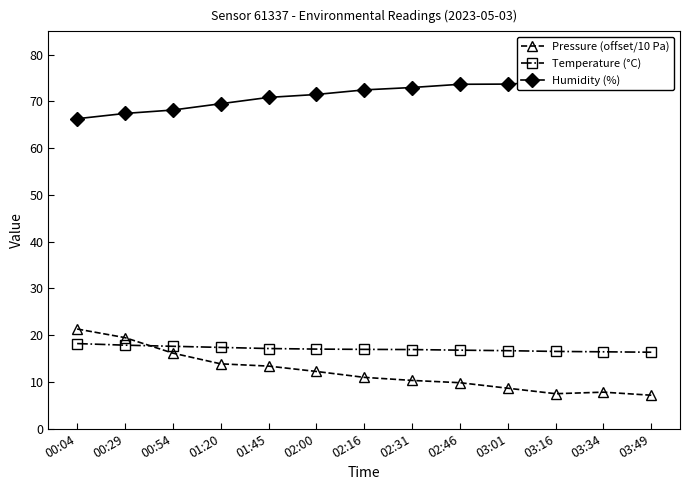

How many categories are shown in the chart?

13